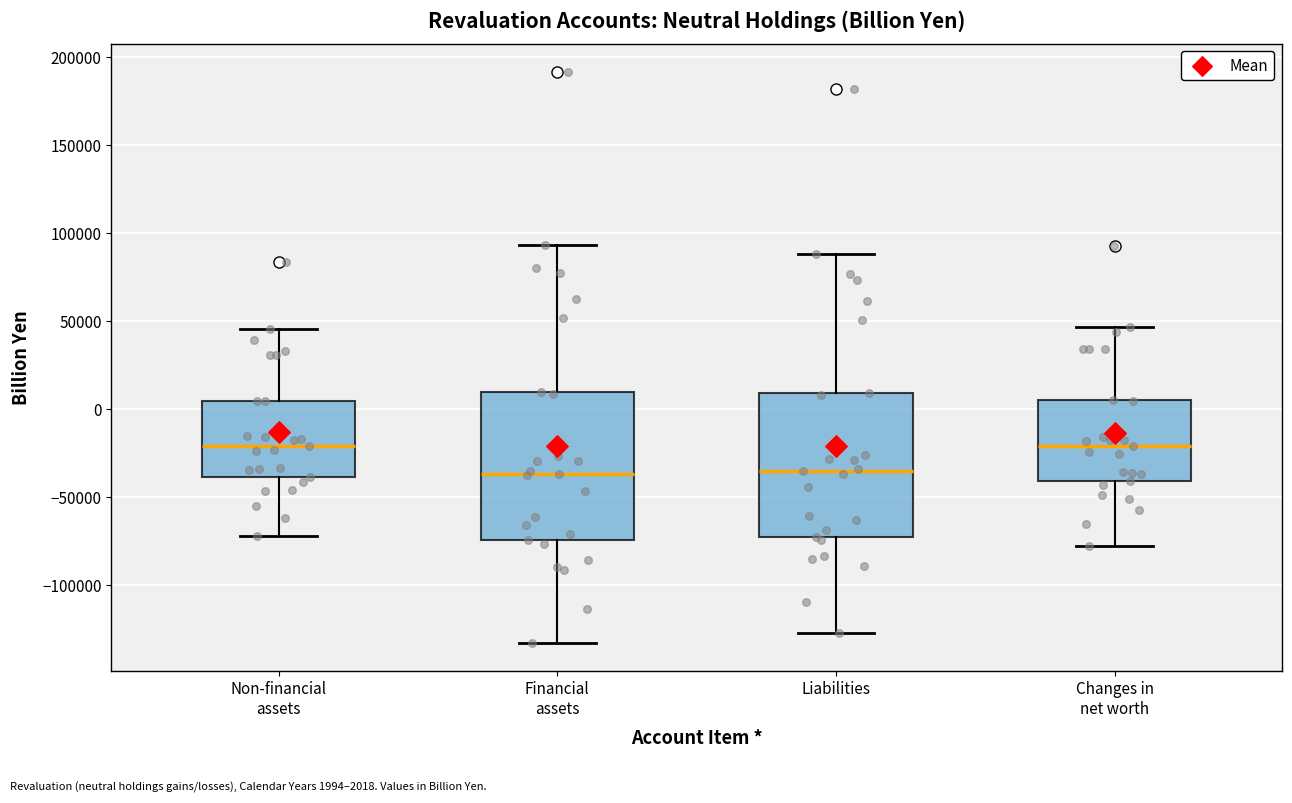

Reading left to right, transcribe this box plot: for each box, give where its median line is, the range the box spans, and where its two whiskers end, as read against the y-axis. The values are not printed on the chart, so give them approximately, as read against the axis.

Non-financial assets: median -20000, box -40000 to 5000, whiskers -70000 to 45000
Financial assets: median -35000, box -75000 to 10000, whiskers -130000 to 95000
Liabilities: median -35000, box -75000 to 10000, whiskers -125000 to 90000
Changes in net worth: median -20000, box -40000 to 5000, whiskers -75000 to 45000